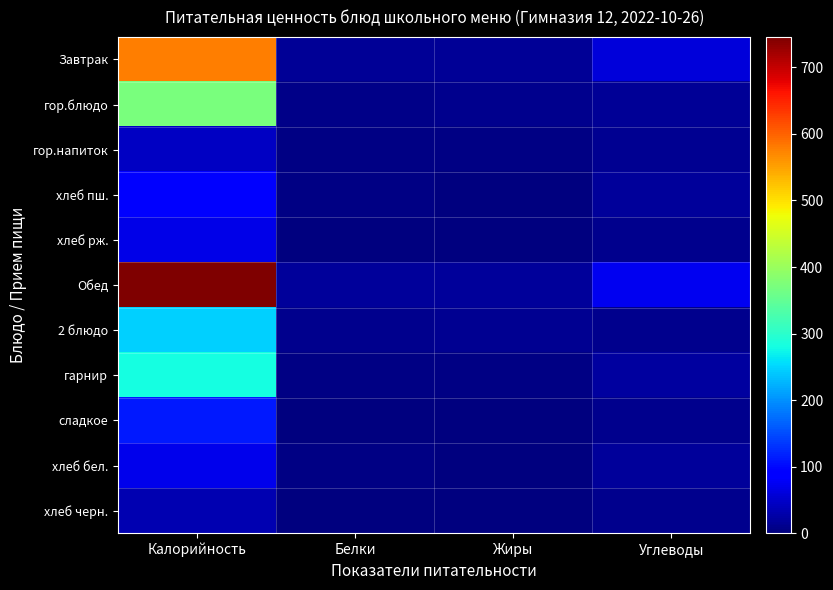

What is the total value across all series at Жиры?

68.0